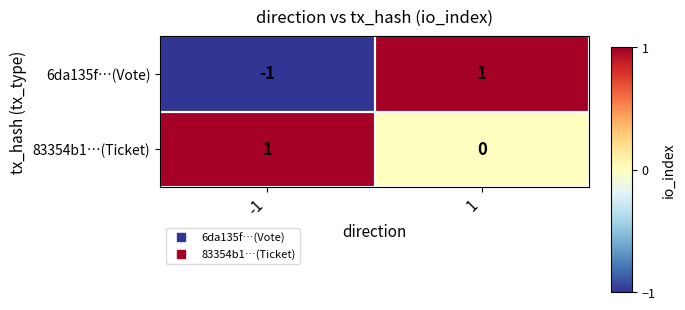

Which series changed the most between -1 and 1?

6da135f…(Vote)